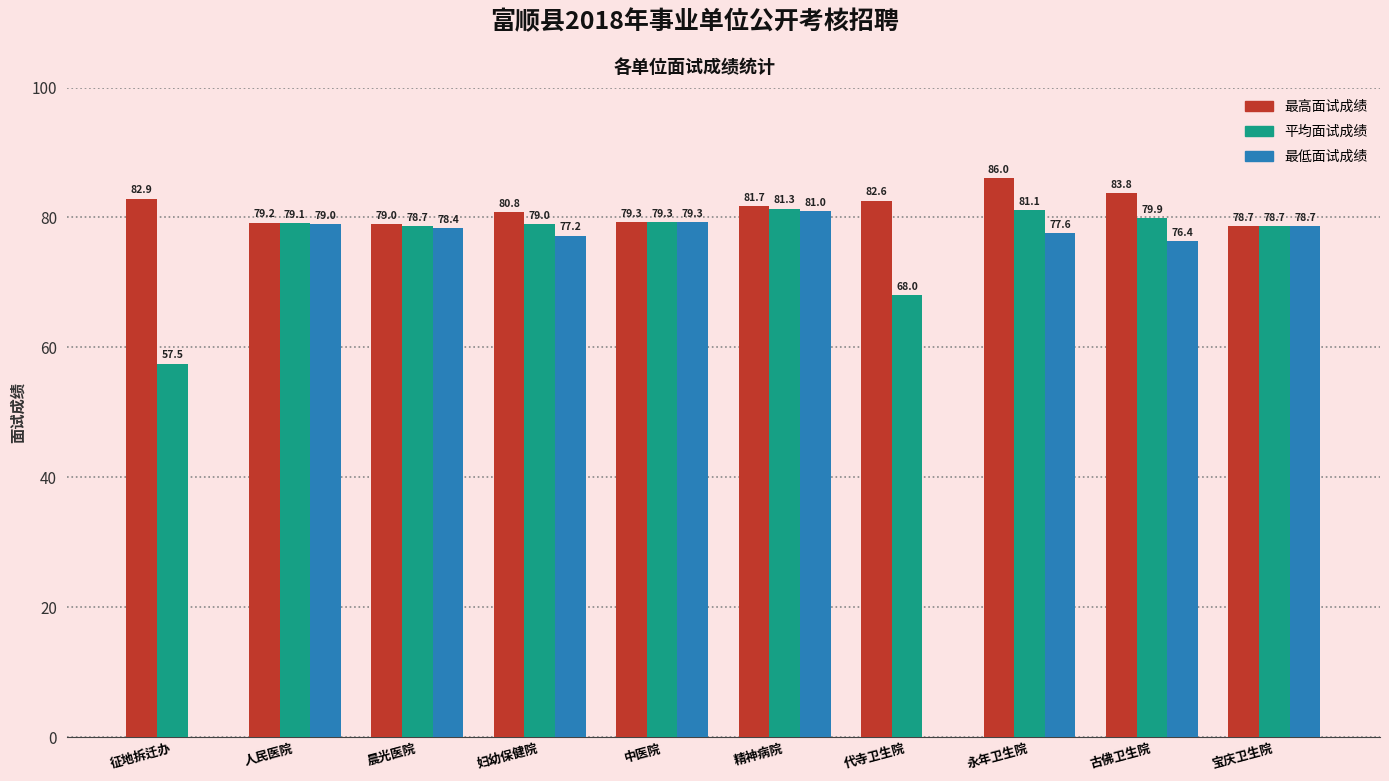

The value of 最低面试成绩 at 妇幼保健院 is 42.2. True or false?

False